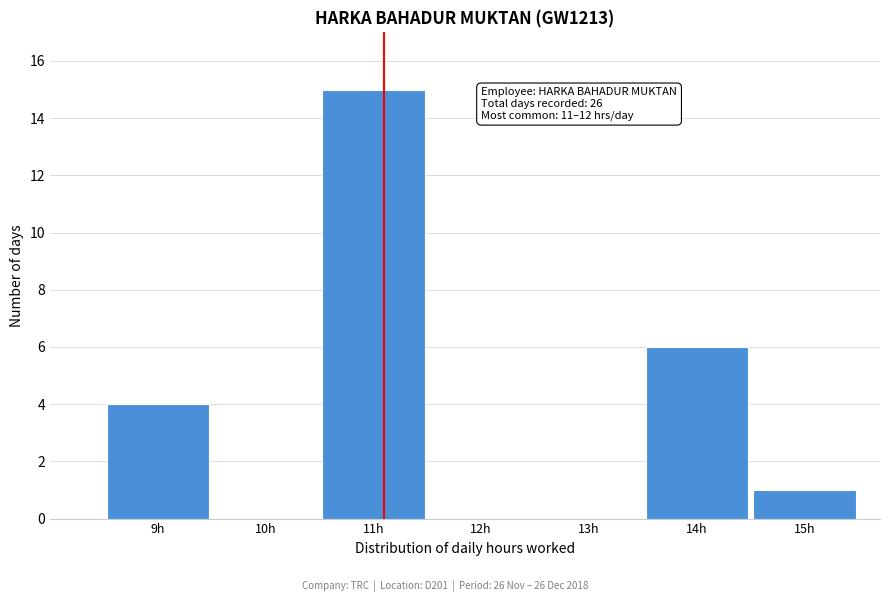

Which range on the x-axis has the tallest bar?

10.5 to 11.5